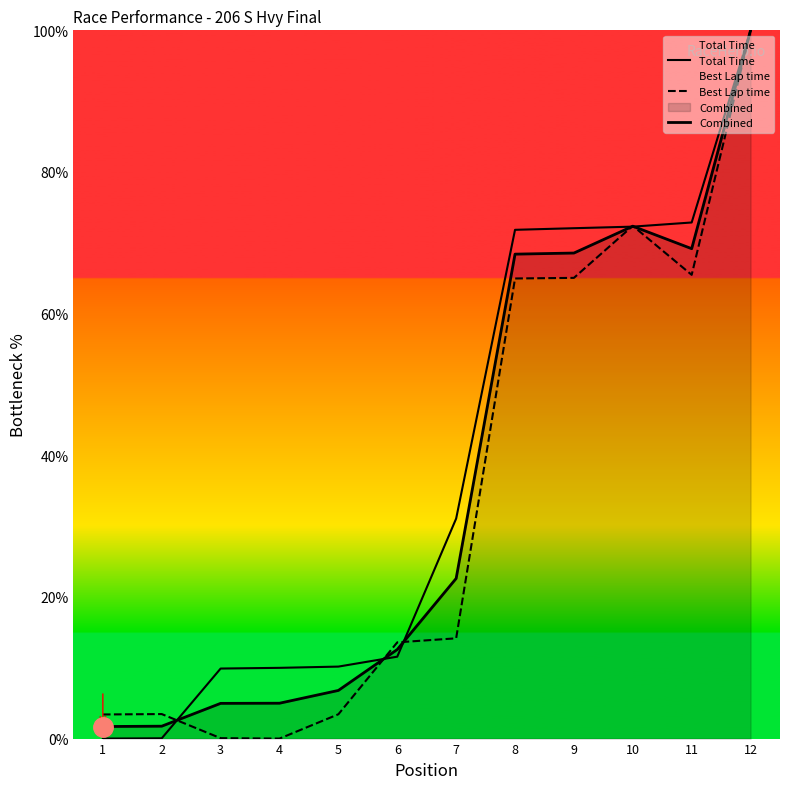

What is the difference between the second highest and second lowest values in the Best Lap time series?

72.3